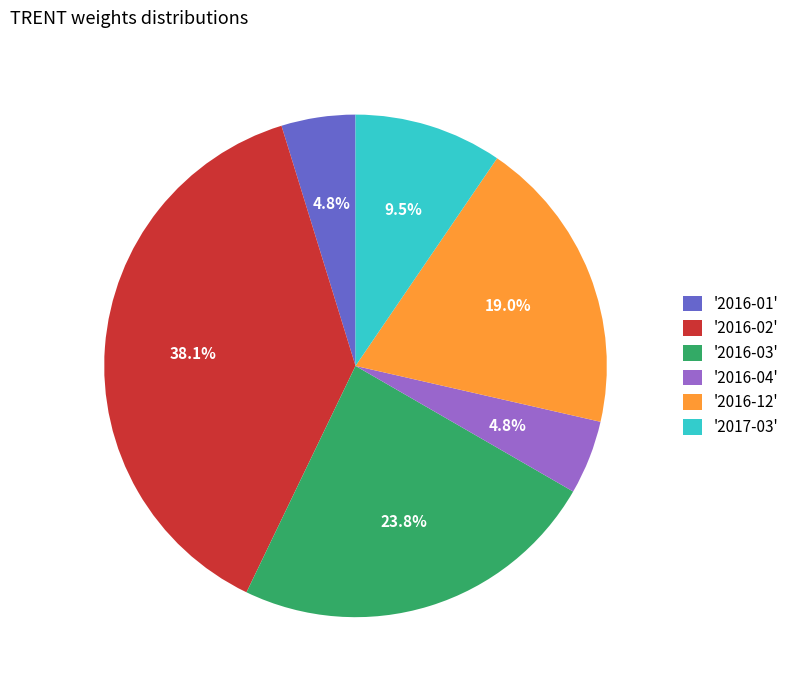

Is there any slice that represents more than half of the pie?

No